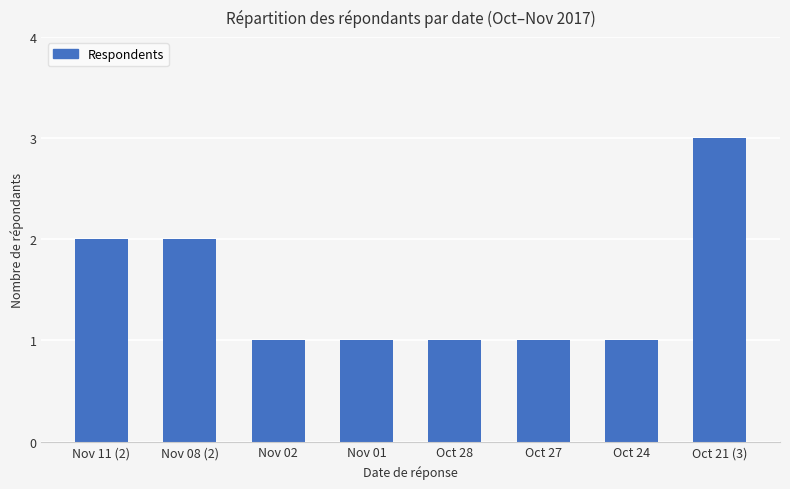

What is the maximum value shown in the chart?

3